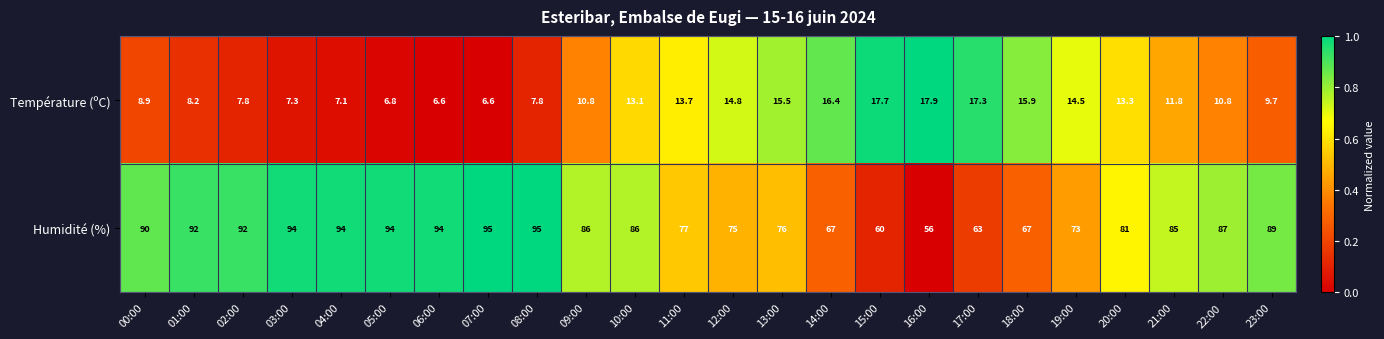

Rank the series by their average value, from highest to lowest.

Humidité (%), Température (ºC)